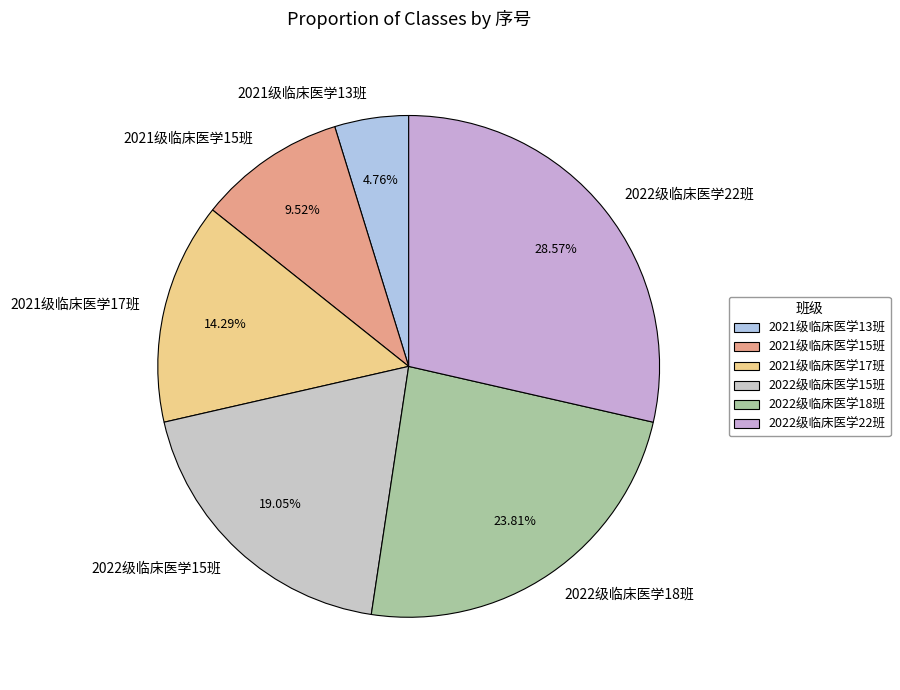

Which slice is the largest?

2022级临床医学22班